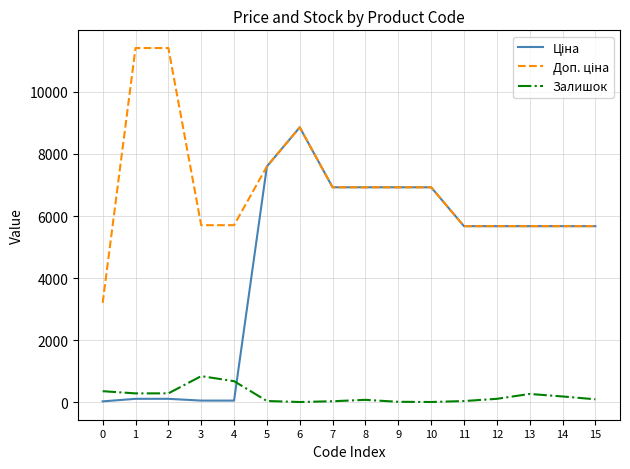

What is the maximum value shown in the chart?

11410.0